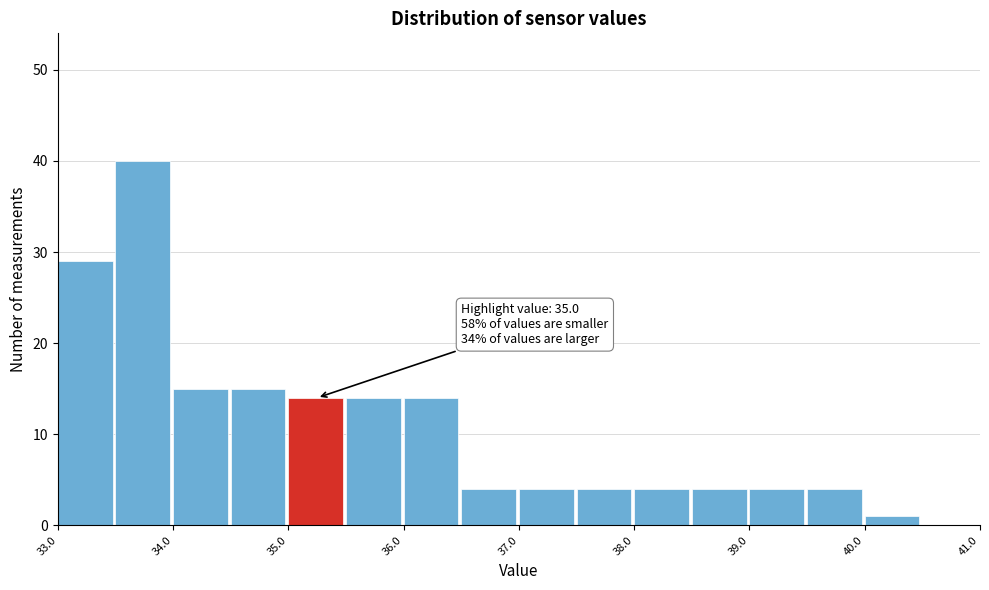

Which range on the x-axis has the tallest bar?

33.5 to 34.0